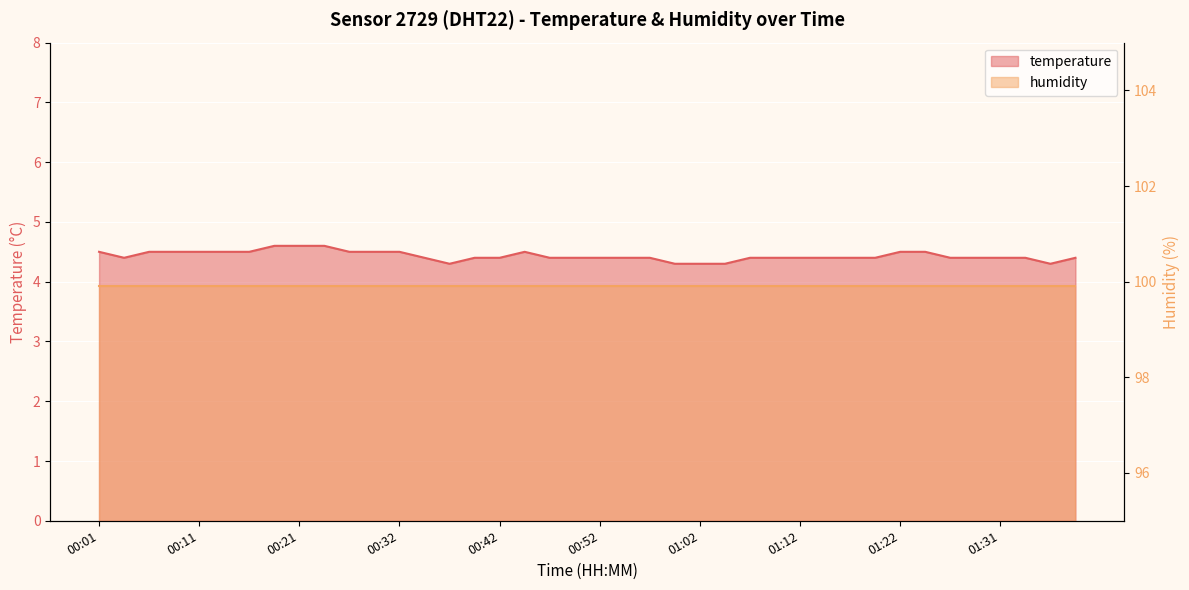

Approximately how many times larger is the value at 01:07 compared to 01:02?

1.0